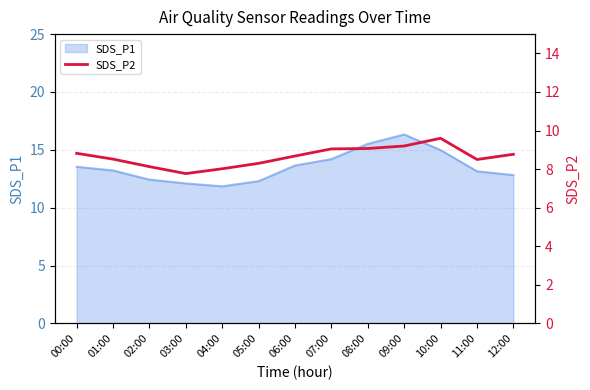

What is the highest value of the SDS_P1 series?

16.3